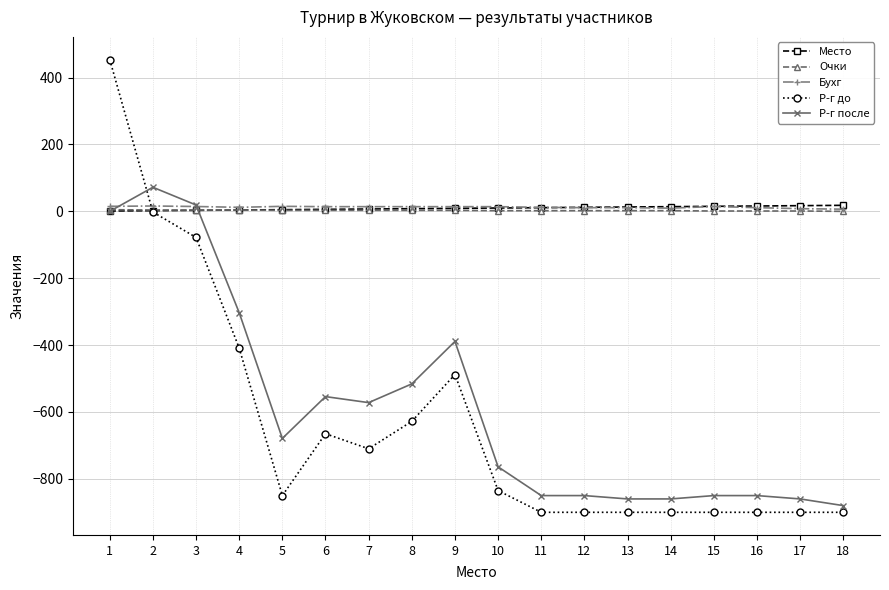

How many categories are shown in the chart?

18